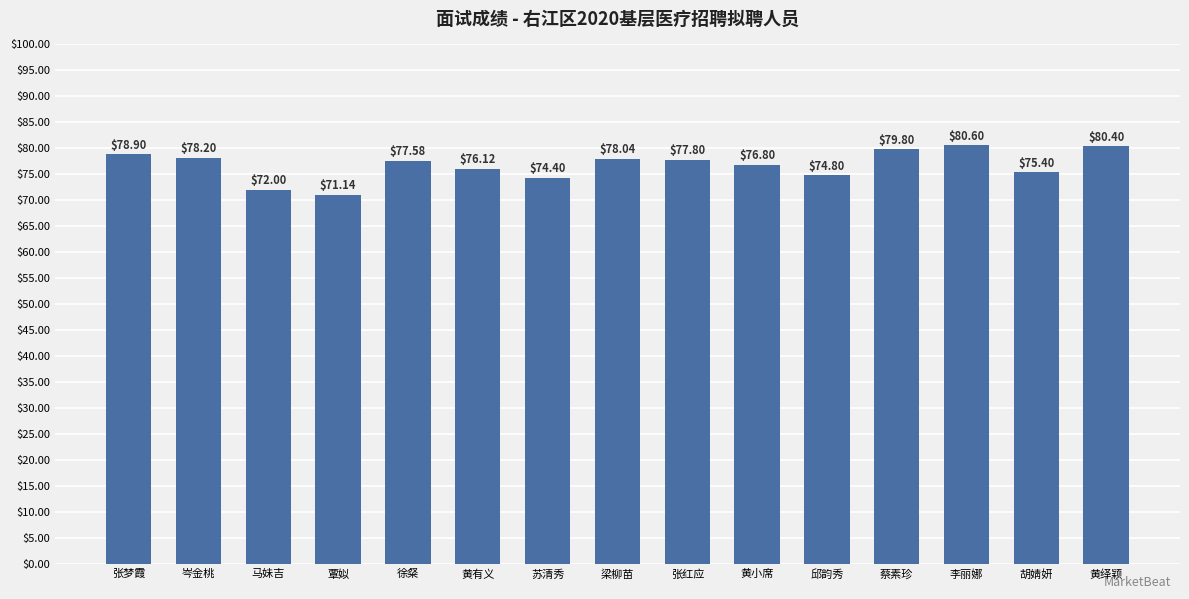

What is the difference between the maximum and second lowest values?

8.6